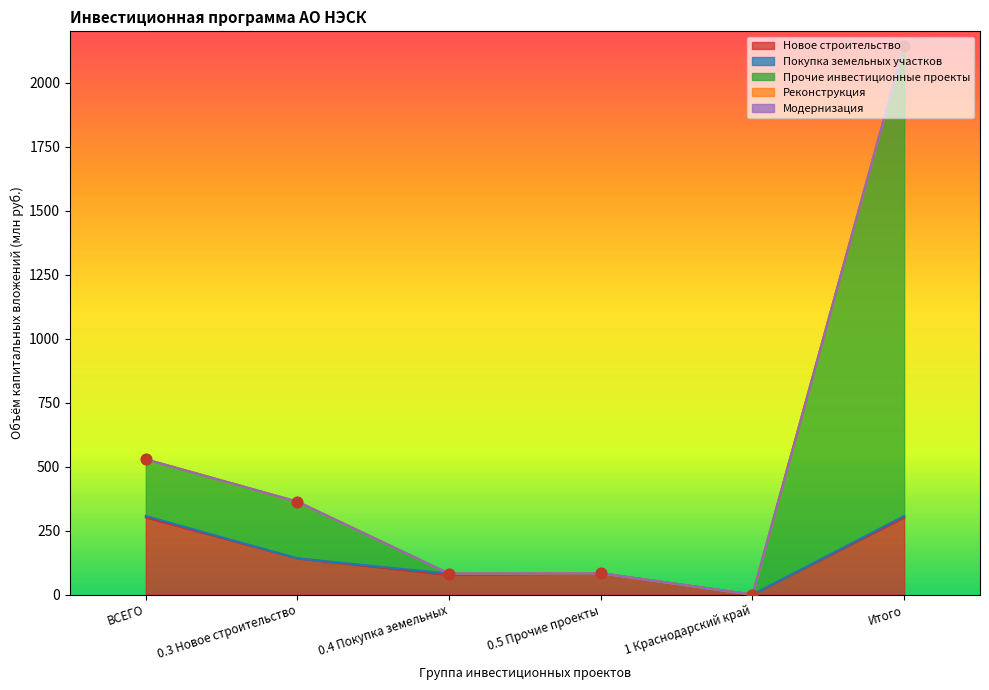

Which series reaches the minimum Y coordinate?

Новое строительство